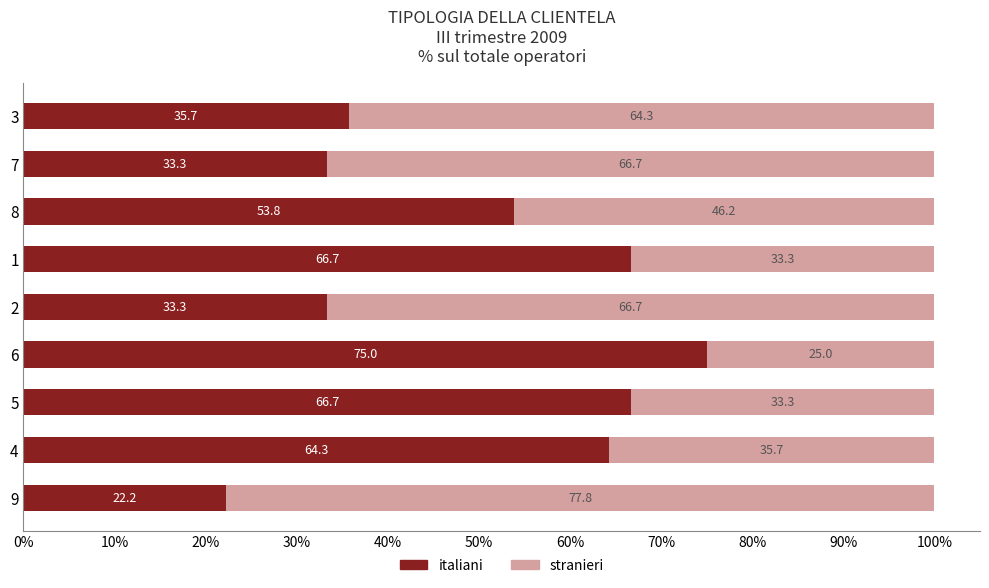

The italiani series shows 33.3 at 2. True or false?

True